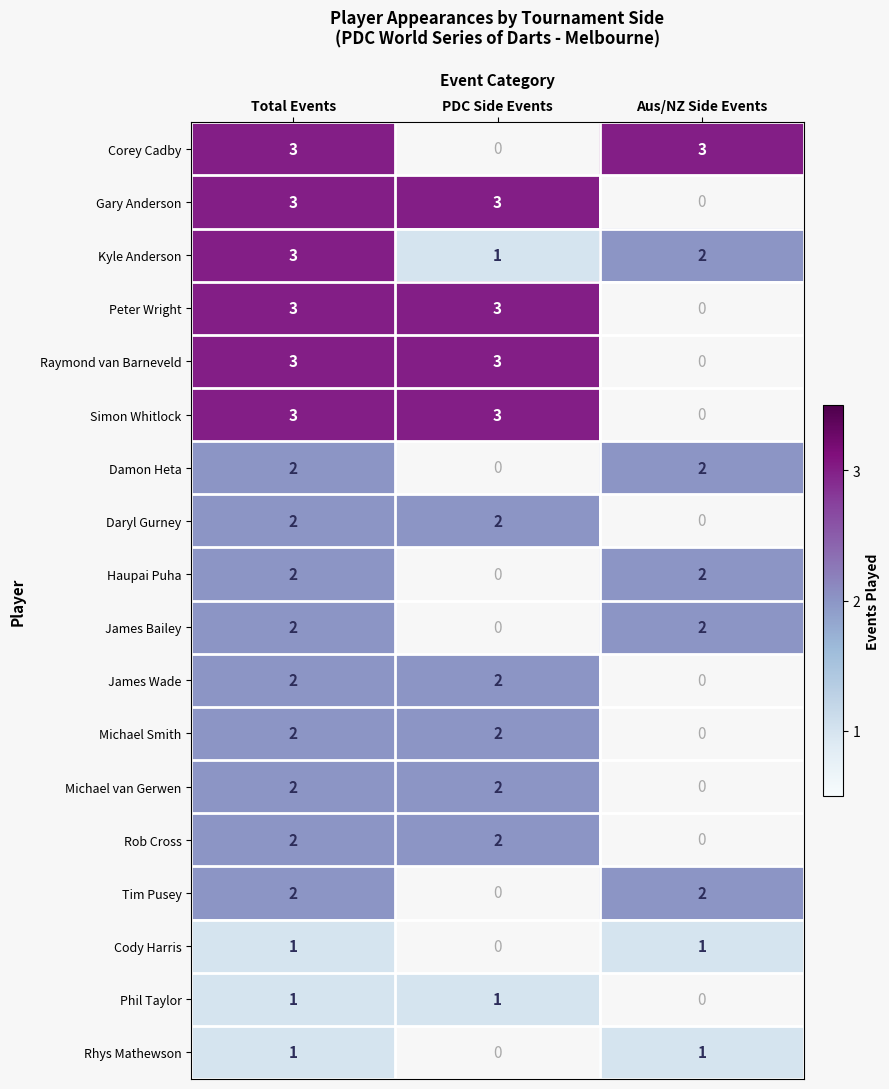

What is the smallest value displayed?

1.0